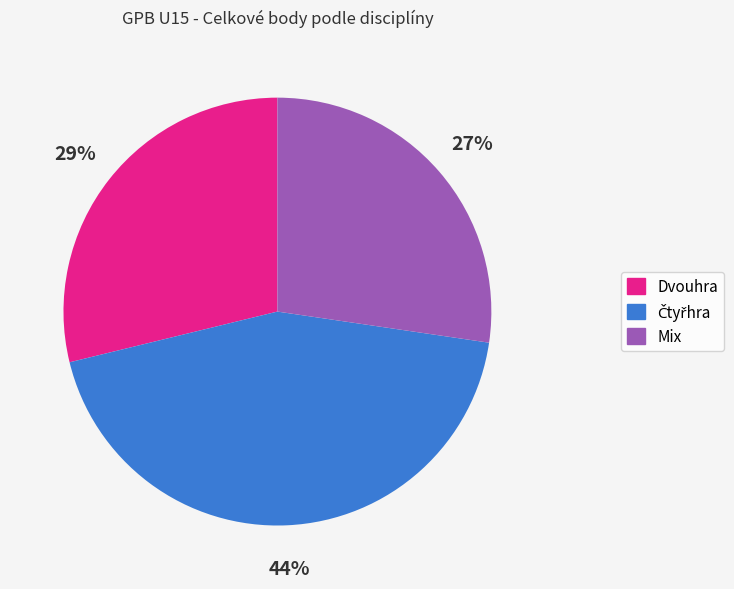

Combined, do Dvouhra and Mix account for over 50%?

Yes